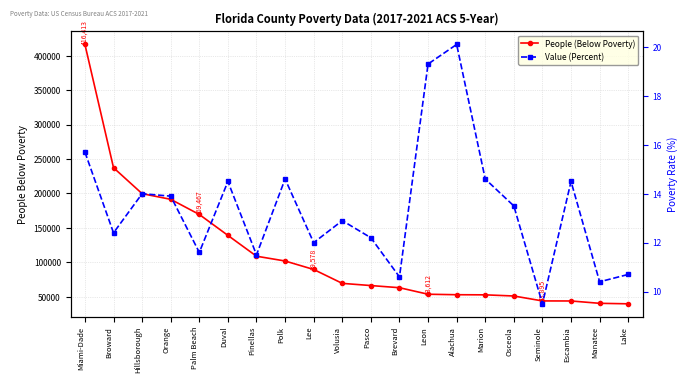

How many distinct data groups are displayed?

2